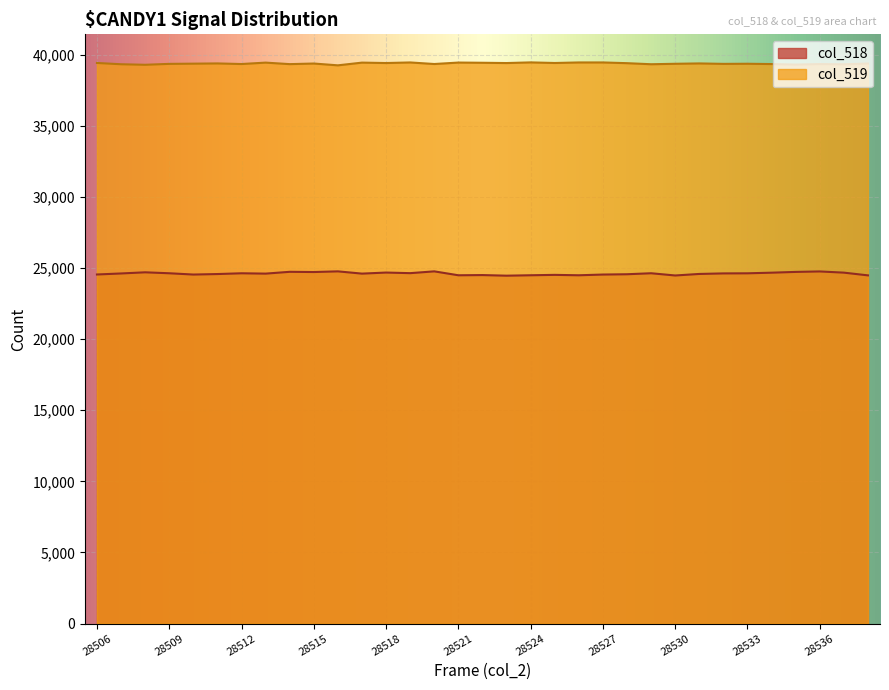

What is the approximate value of col_519 at 28531, to the nearest 10?

39390